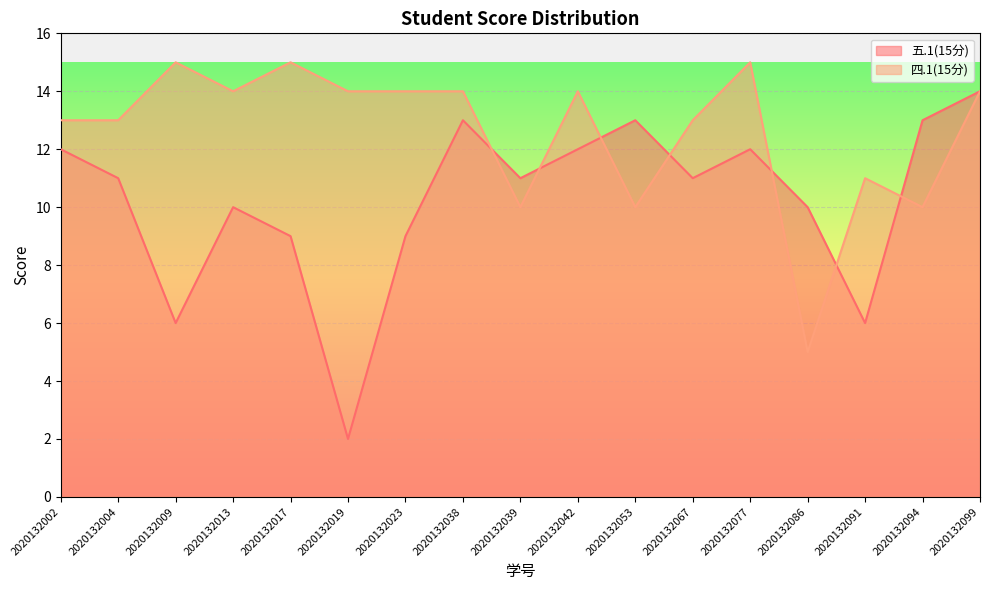

List the labels in order of 四.1(15分) value, smallest first.

2020132086, 2020132039, 2020132053, 2020132094, 2020132091, 2020132002, 2020132004, 2020132067, 2020132013, 2020132019, 2020132023, 2020132038, 2020132042, 2020132099, 2020132009, 2020132017, 2020132077